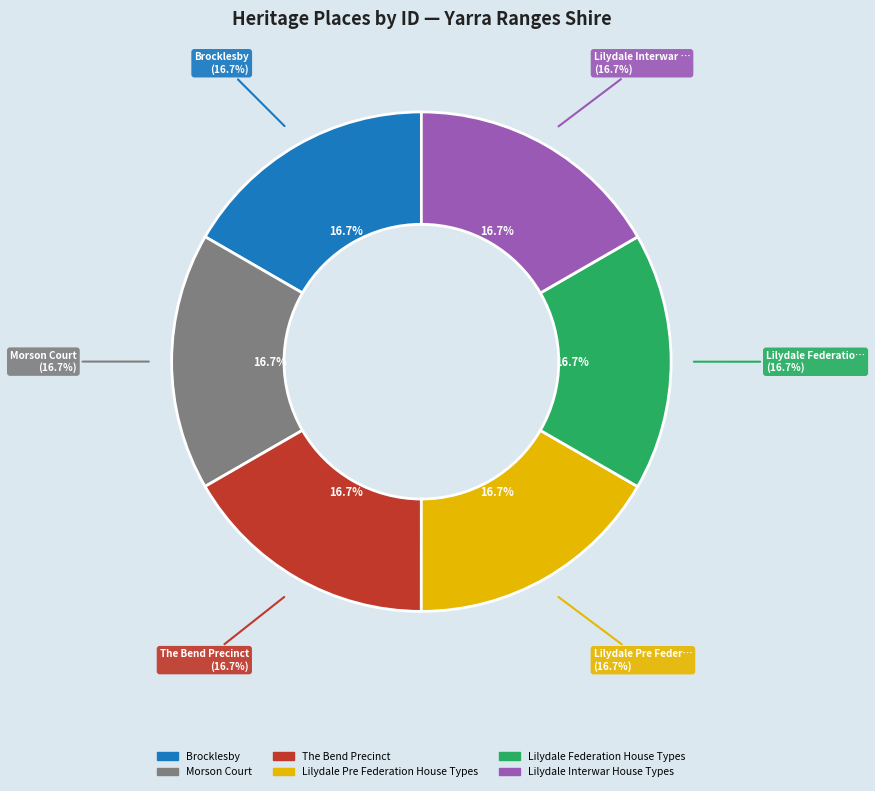

What is the total percentage of Morson Court and Lilydale Interwar House Types?

33.3%